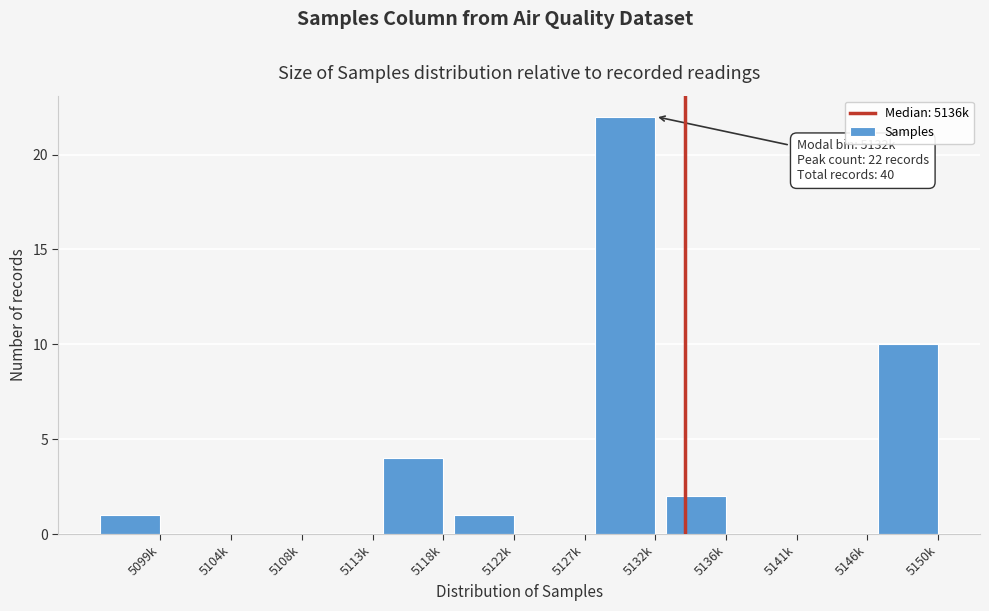

Reading left to right, extract all data points from this chart.

5099k=1	5104k=0	5108k=0	5113k=0	5118k=4	5122k=1	5127k=0	5132k=22	5136k=2	5141k=0	5146k=0	5150k=10